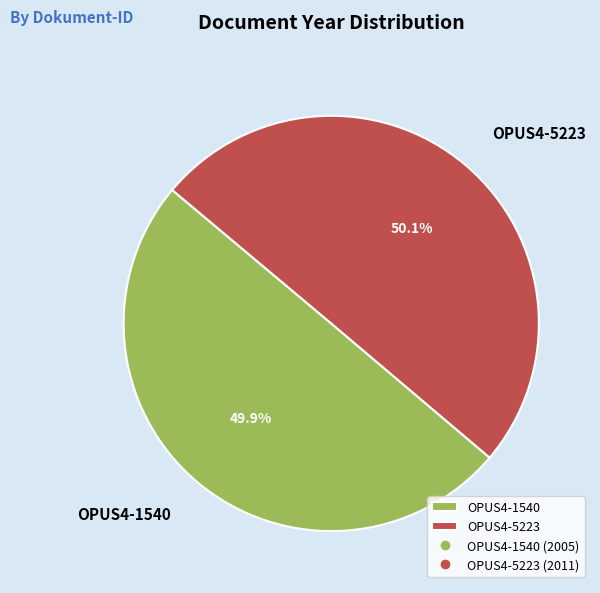

What percentage do OPUS4-5223 and OPUS4-1540 together represent?

100.0%